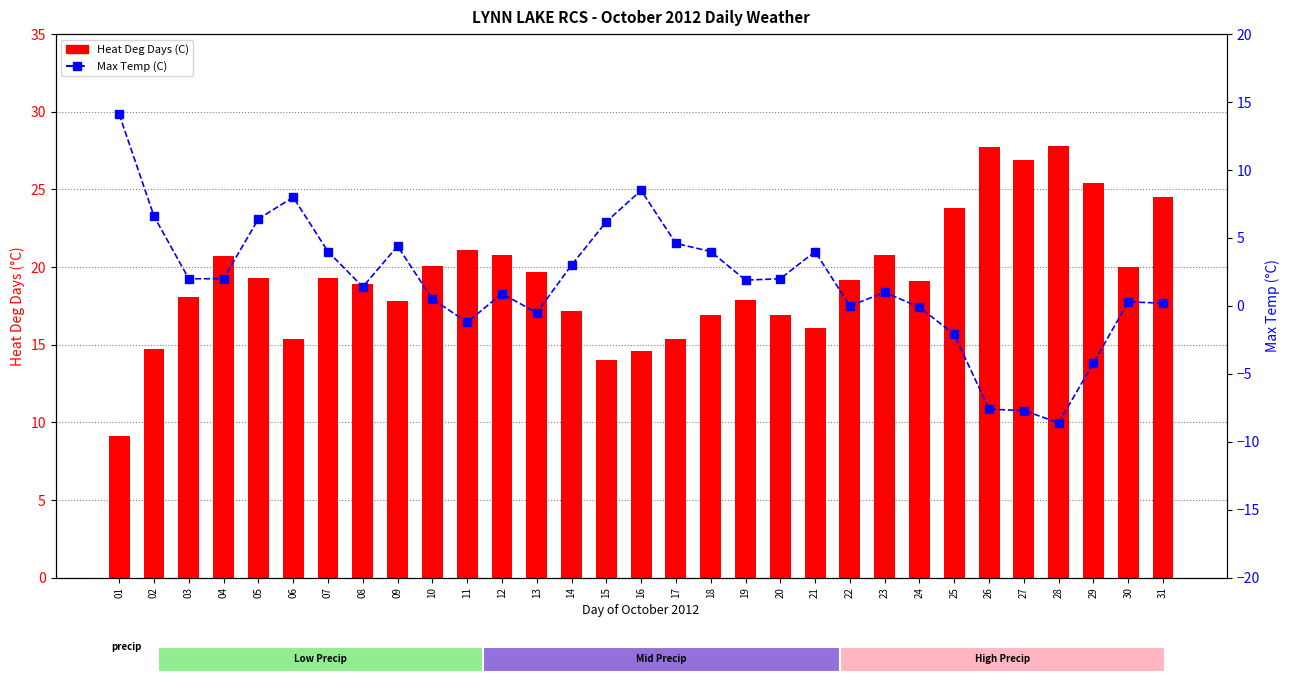

What is the difference between the highest and lowest values at 28?

36.4